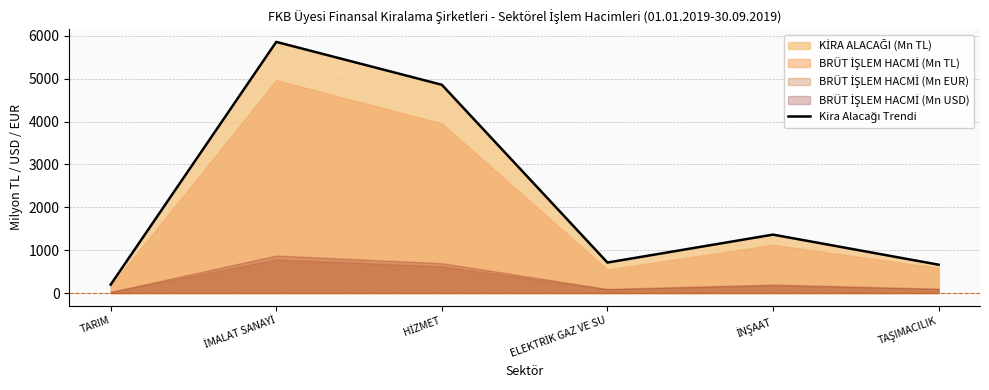

Reading left to right, extract all data points from this chart.

TARIM=195.8	İMALAT SANAYİ=5857.6	HİZMET=4857.5	ELEKTRİK GAZ VE SU=711.4	İNŞAAT=1362.6	TAŞIMACILIK=661.2